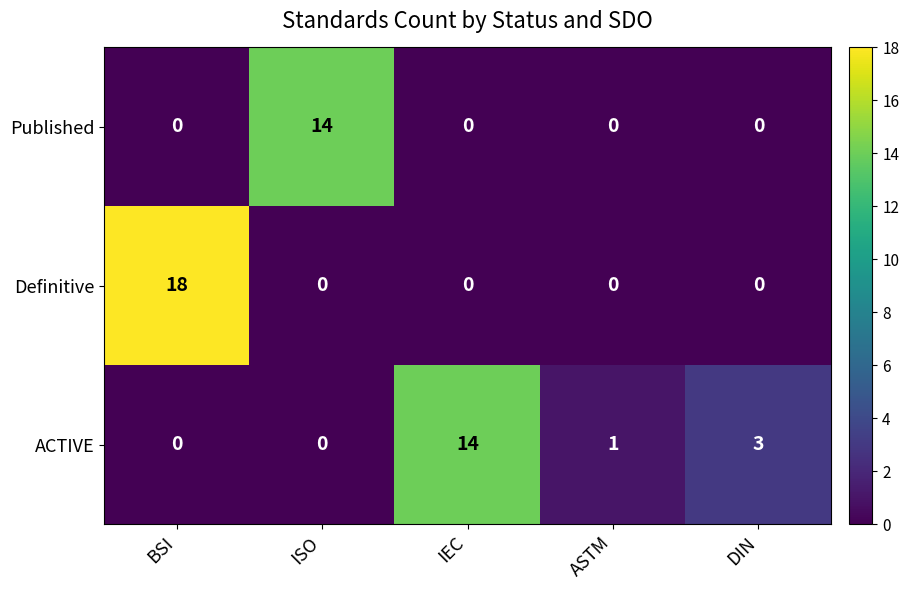

What is the spread (max minus min) of values at ASTM?

1